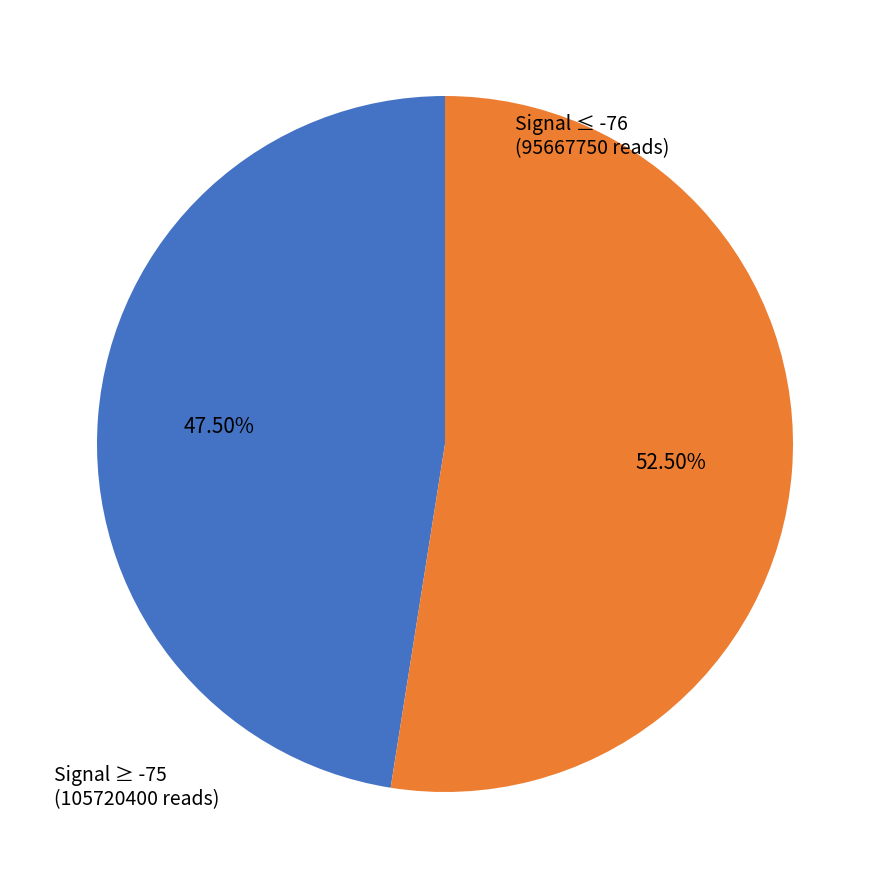

Is there any slice that represents more than half of the pie?

Yes